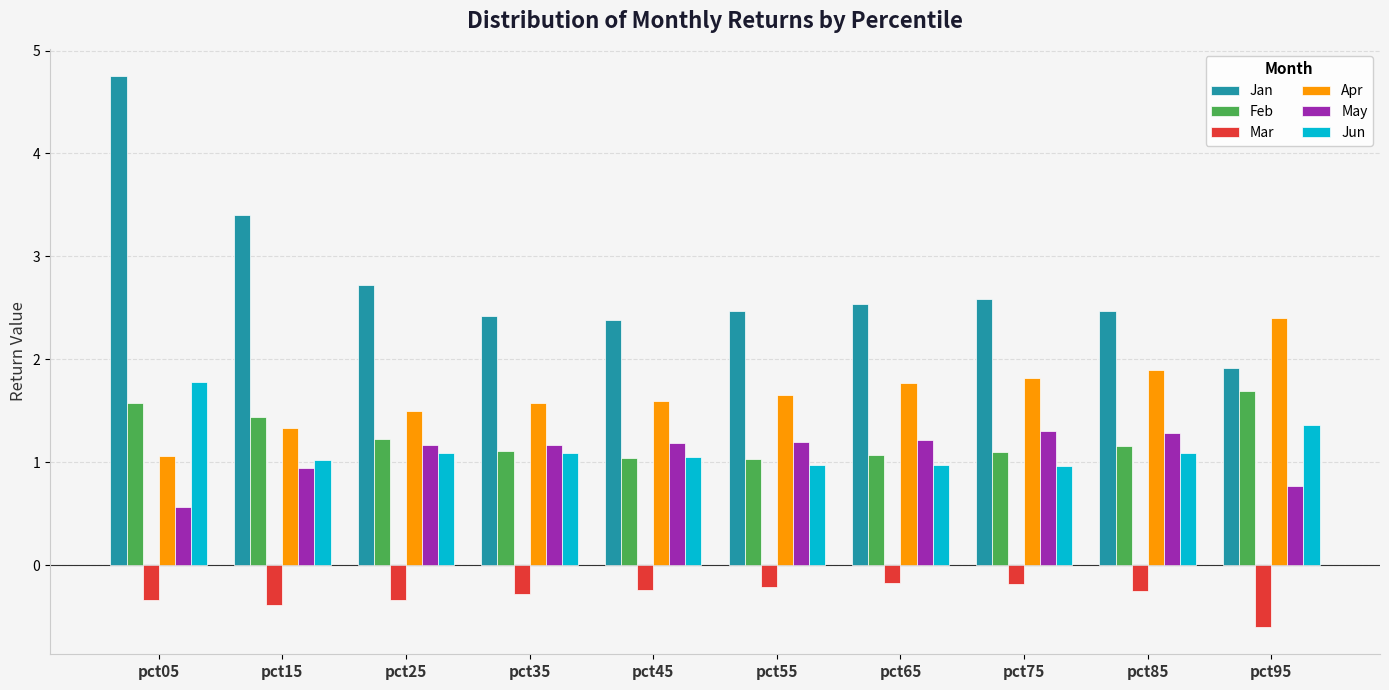

What is the smallest value displayed?

-0.6